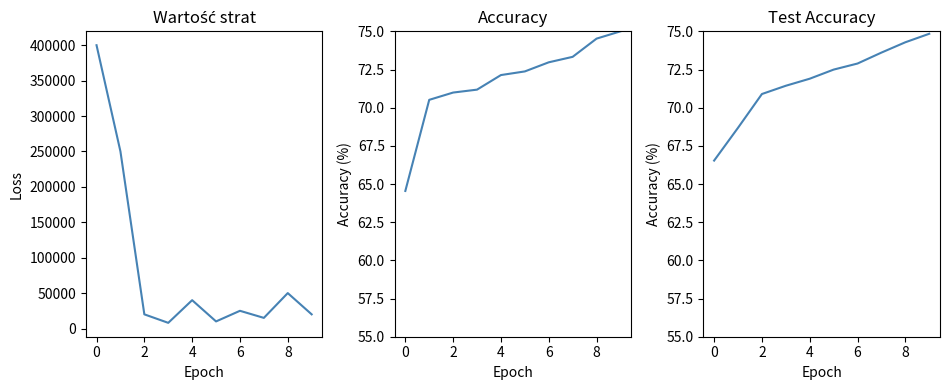

How many lines are shown in the chart?

3